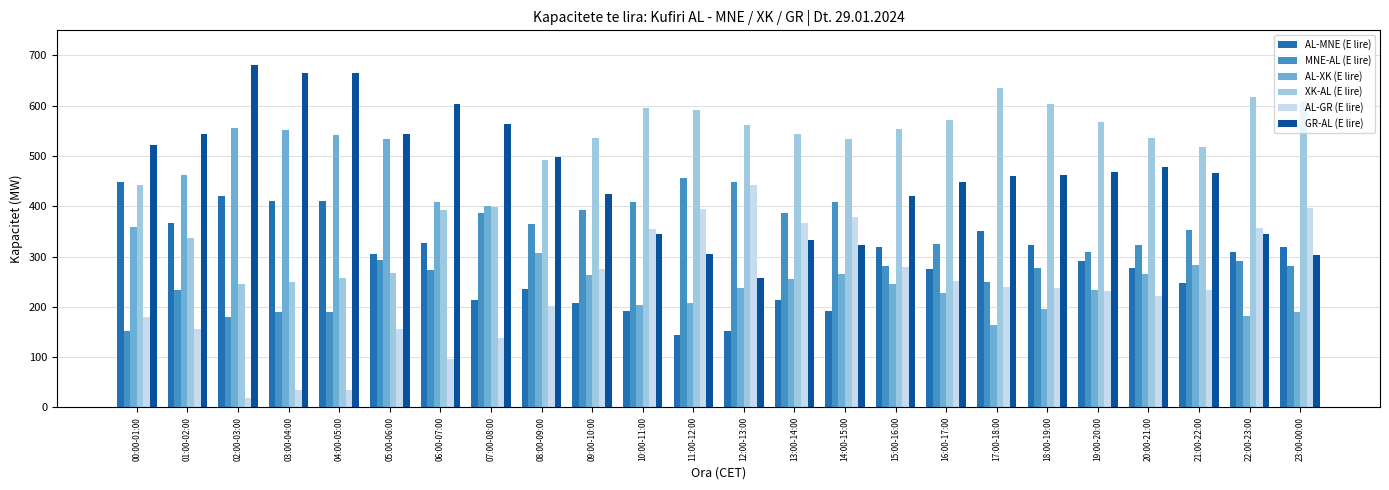

Does the chart contain any negative values?

No